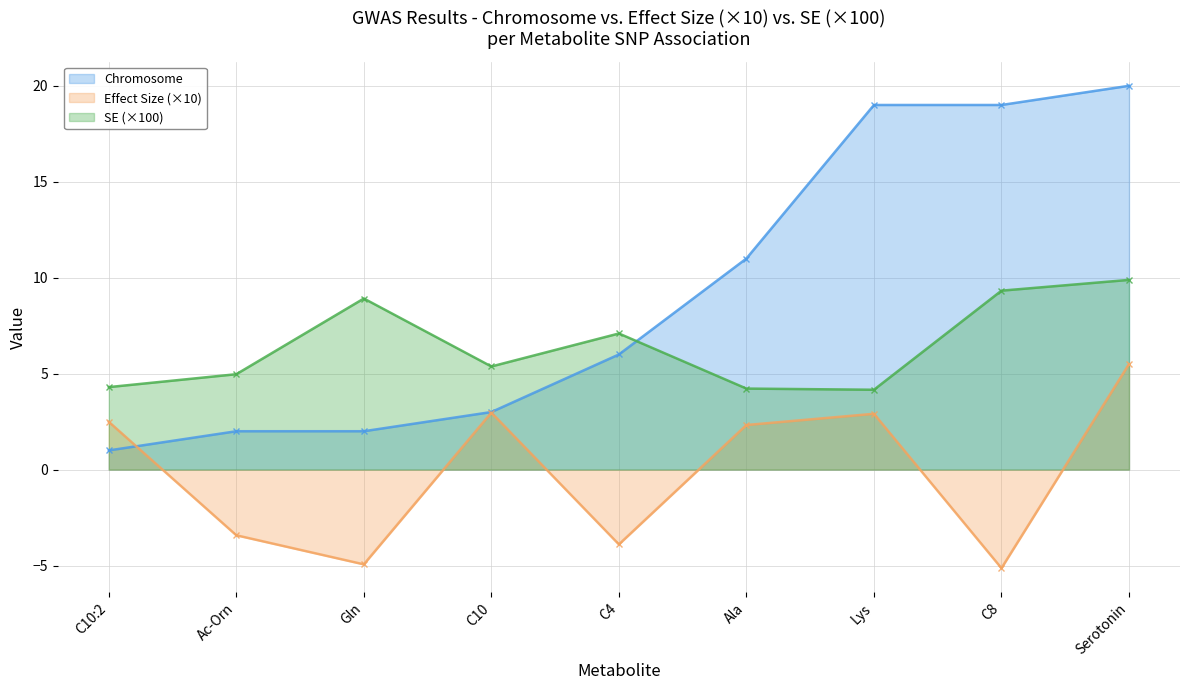

What position from the right is C8?

2